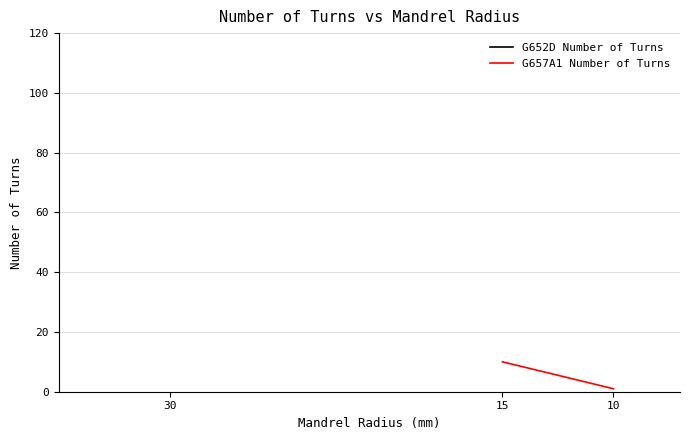

Does the chart have visible grid lines?

Yes